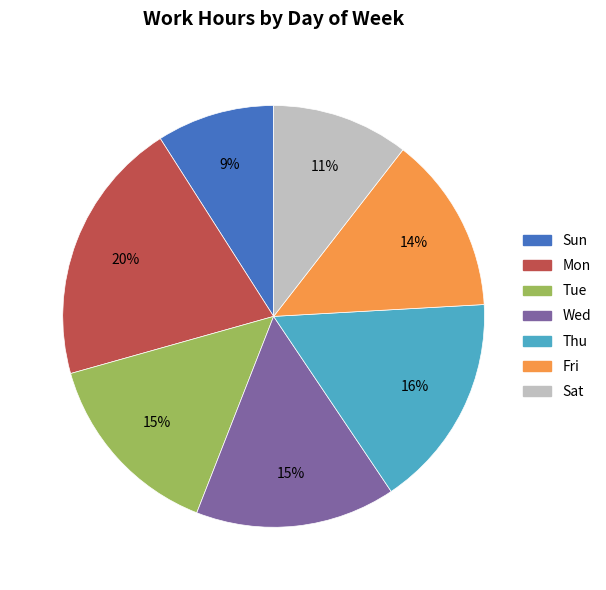

To the nearest percent, what portion does Wed represent?

15%